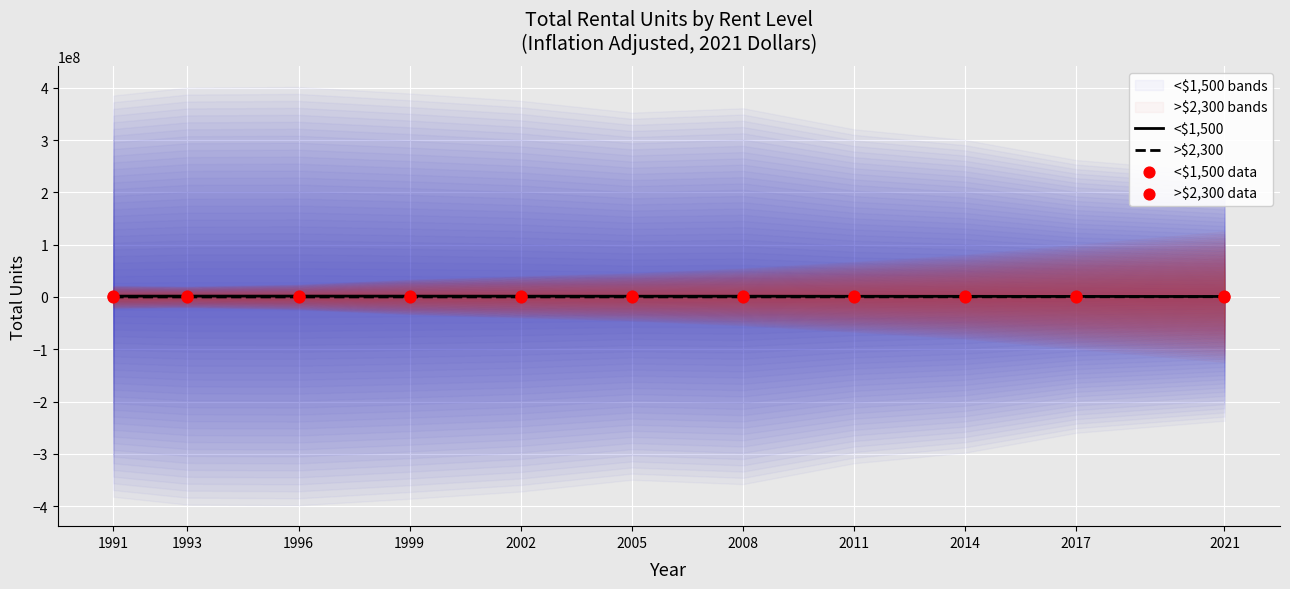

At how many categories does at least one series exceed 398715?

11